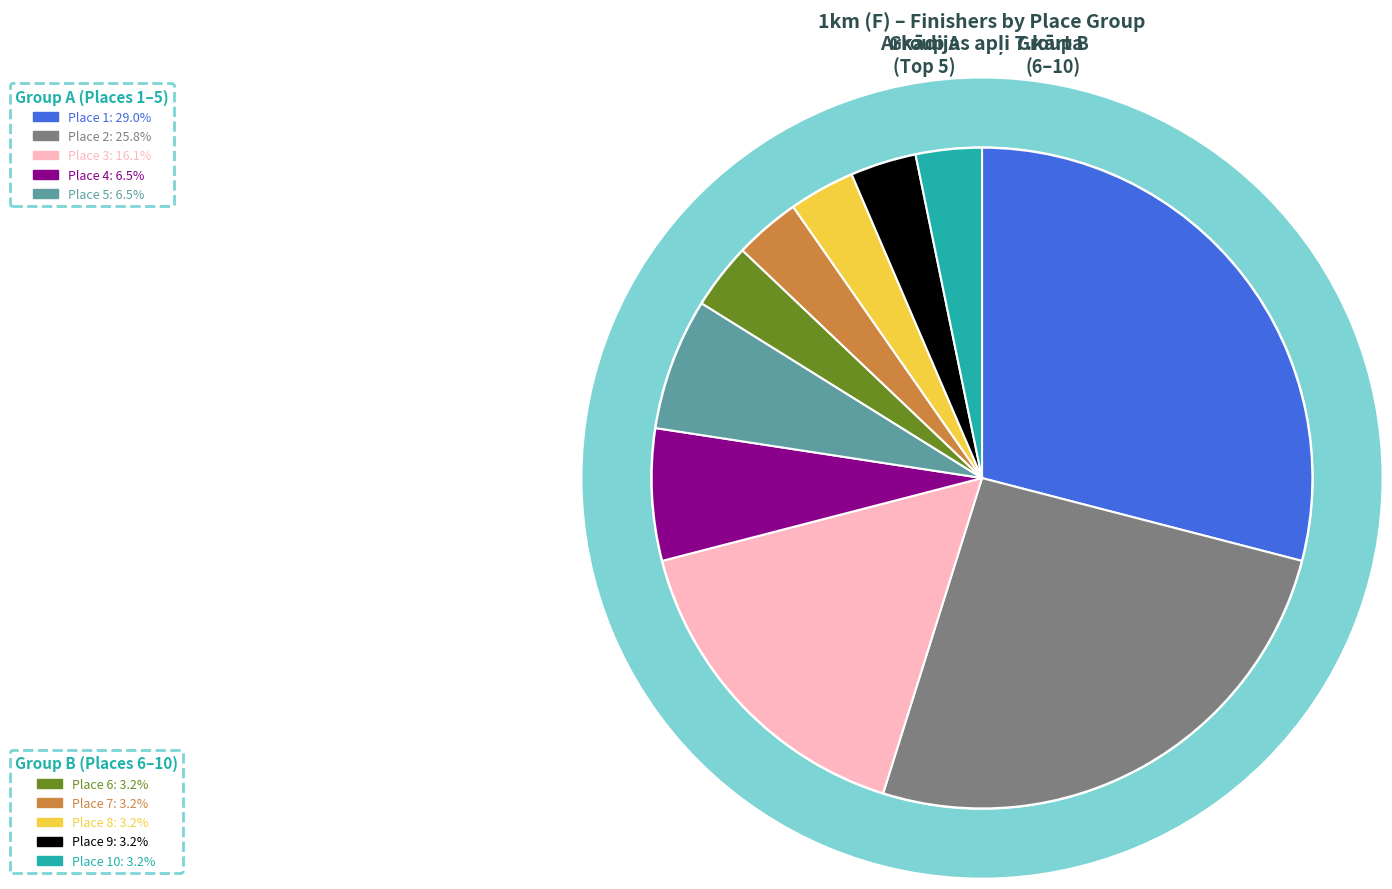

To the nearest percent, what portion does Place 9 represent?

3%